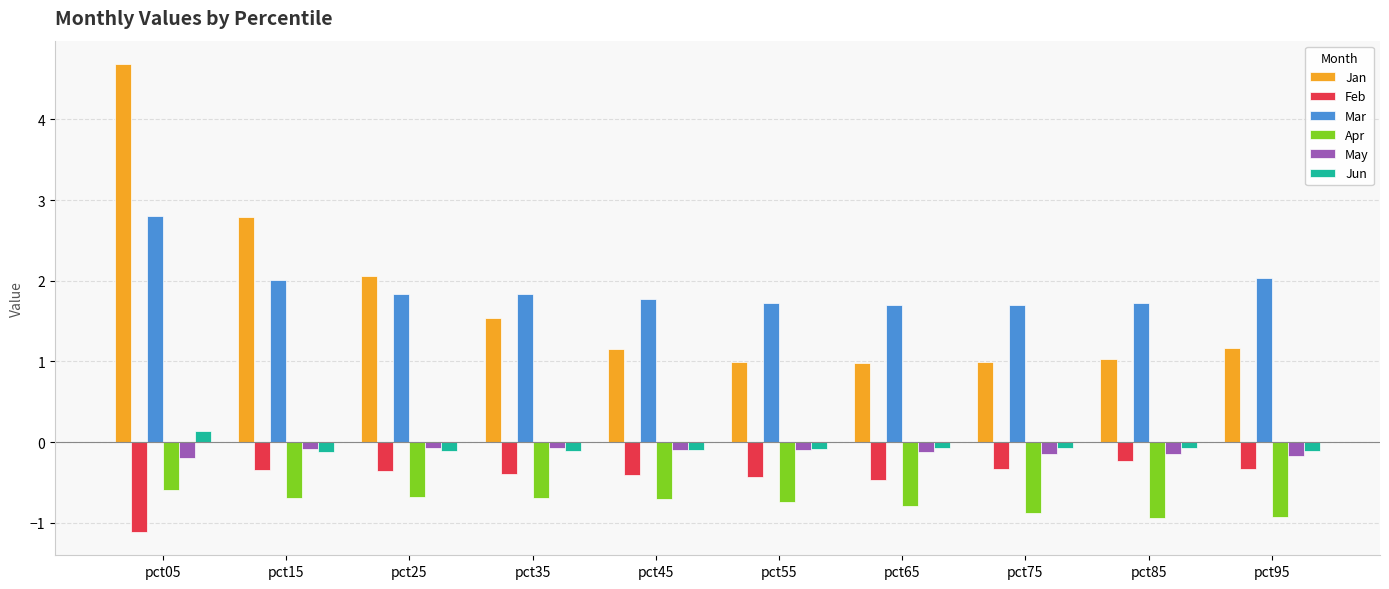

The value of Apr at pct25 is -0.7. True or false?

True